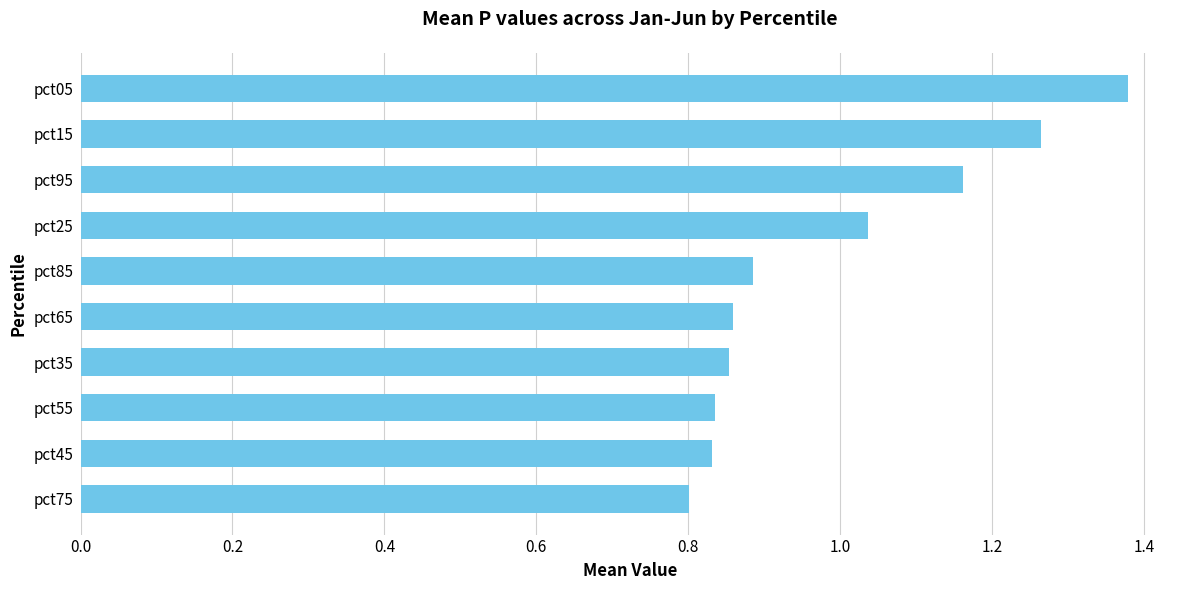

Which has a higher value, pct05 or pct25?

pct05